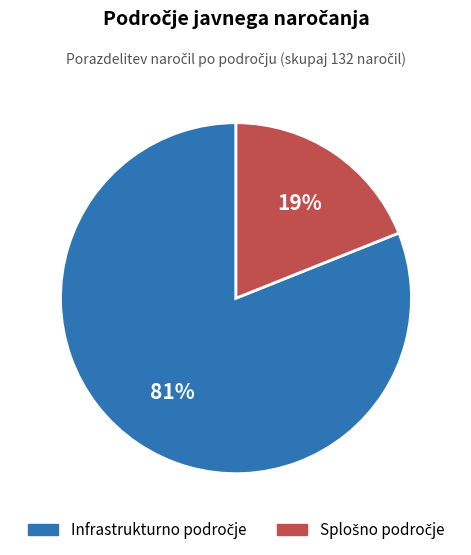

Is there a majority slice in this chart?

Yes